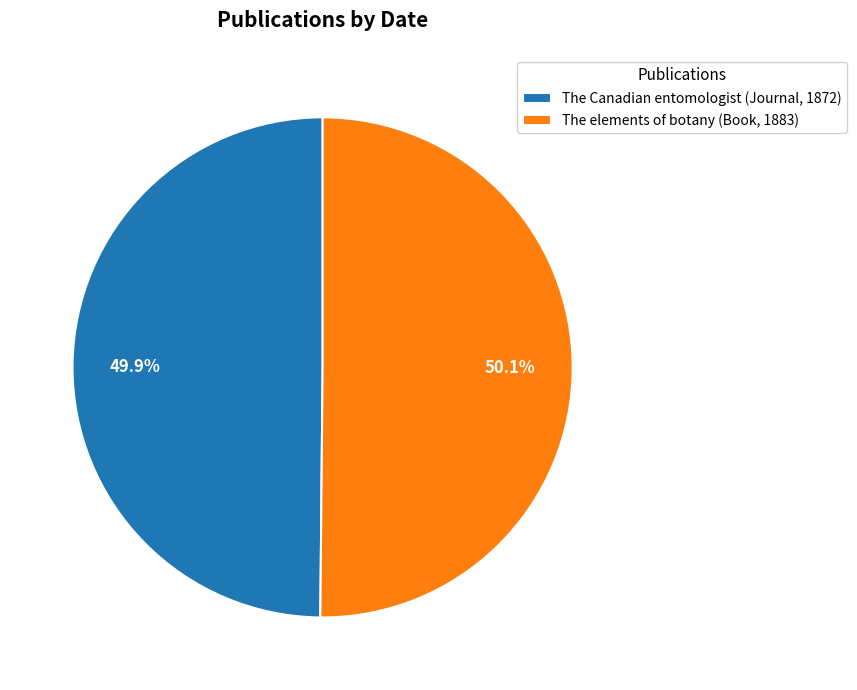

Count the number of slices in the pie.

2